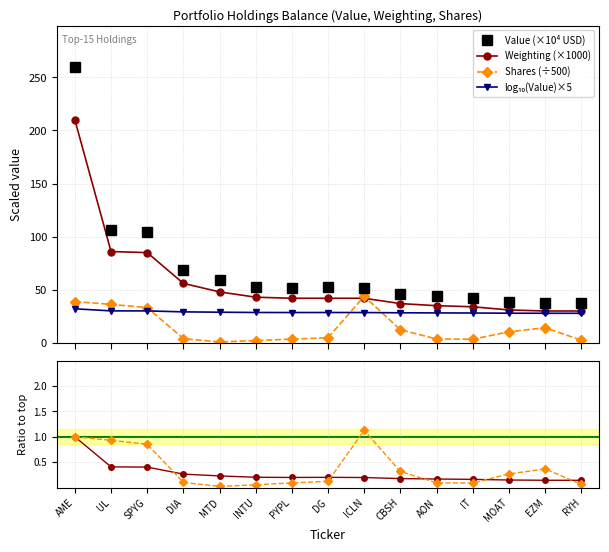

Reading right to left, what are all the values shown in this chart?

Value (×10⁴ USD): 37.2	37.3	38.6	41.9	43.7	46.0	51.4	52.3	51.7	52.7	59.6	68.8	104.6	106.0	259.8
Weighting (×1000): 30.0	30.0	31.0	34.0	35.0	37.0	42.0	42.0	42.0	43.0	48.0	56.0	85.0	86.0	210.0
Shares (÷500): 2.5	14.2	10.4	3.5	3.7	12.3	43.9	4.8	3.5	2.1	0.9	4.0	33.2	36.2	38.9
log₁₀(Value)×5: 27.9	27.9	27.9	28.1	28.2	28.3	28.6	28.6	28.6	28.6	28.9	29.2	30.1	30.1	32.1
Value ratio: 0.1	0.1	0.1	0.2	0.2	0.2	0.2	0.2	0.2	0.2	0.2	0.3	0.4	0.4	1.0
Shares ratio: 0.1	0.4	0.3	0.1	0.1	0.3	1.1	0.1	0.1	0.1	0.0	0.1	0.9	0.9	1.0